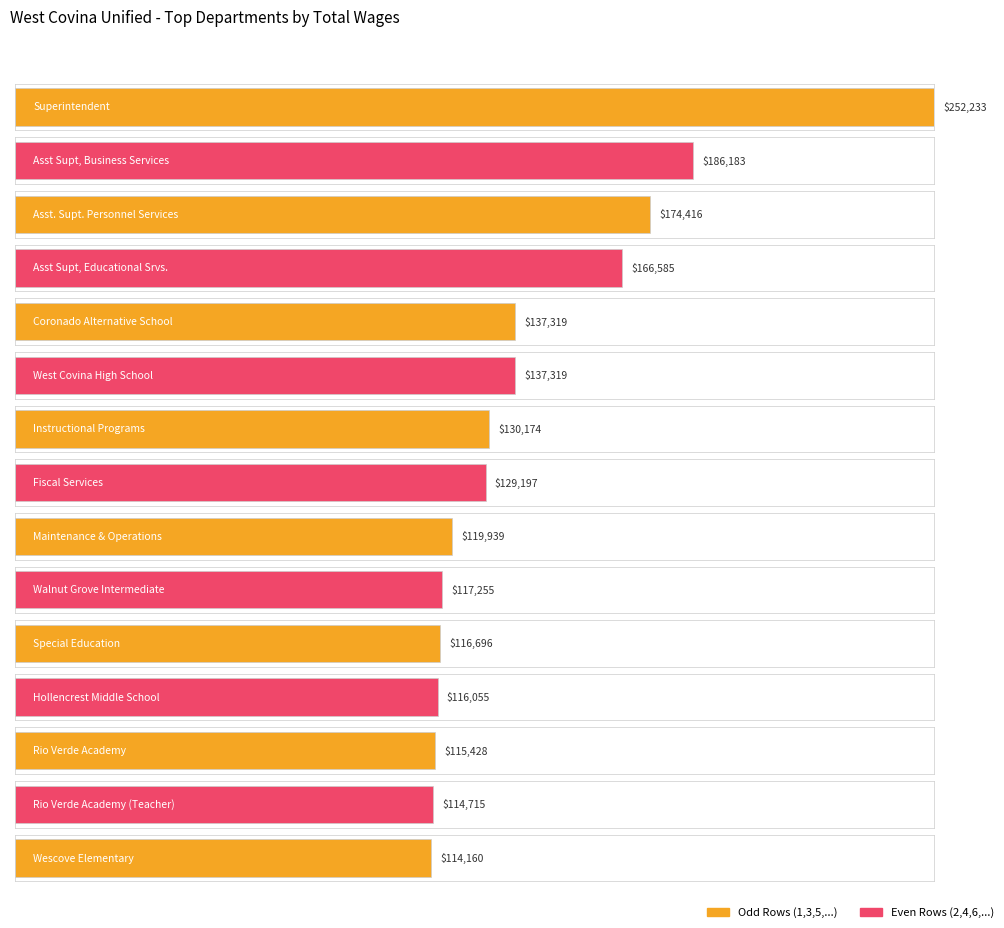

Is it true that the value at Coronado Alternative School is 137319.0?

True